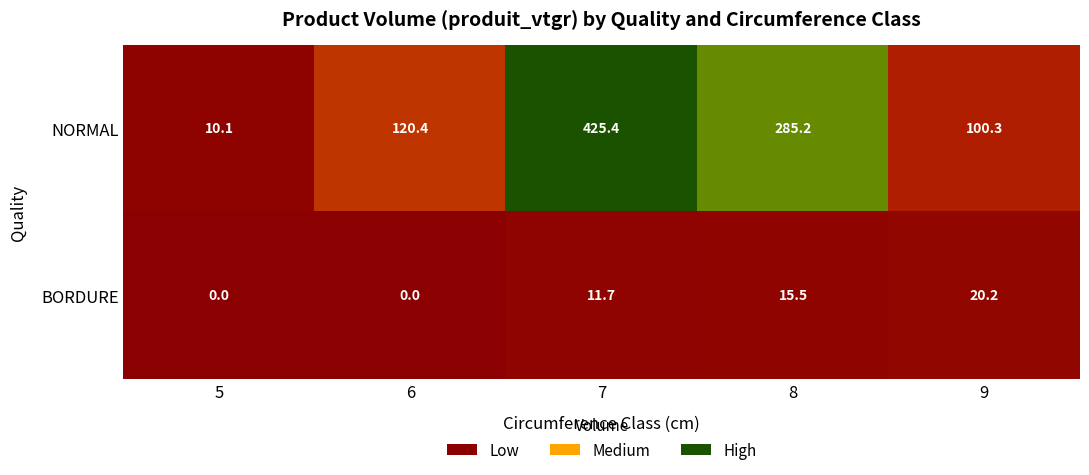

Reading left to right, extract all data points from this chart.

NORMAL: 10.1	120.4	425.4	285.2	100.3
BORDURE: 0.0	0.0	11.7	15.5	20.2